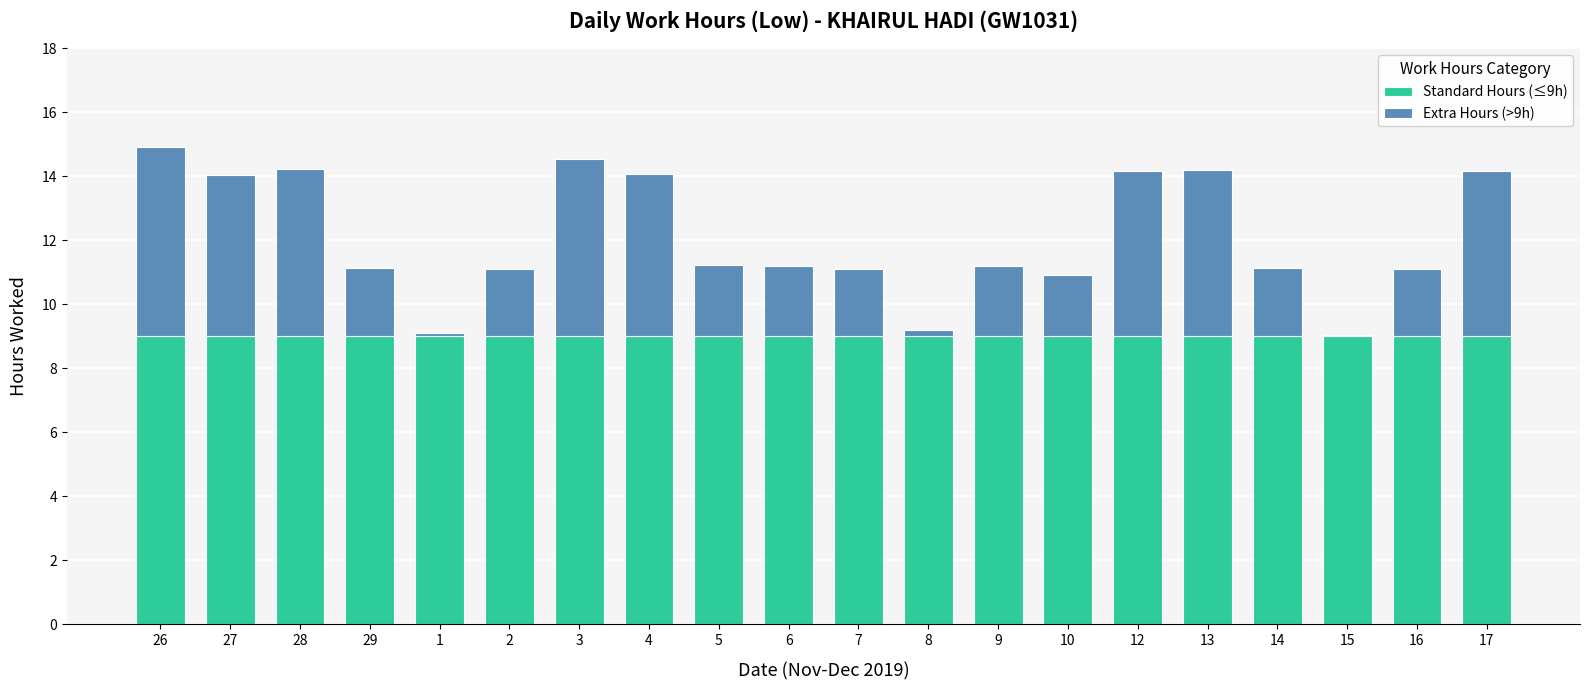

Are the bars horizontal?

No